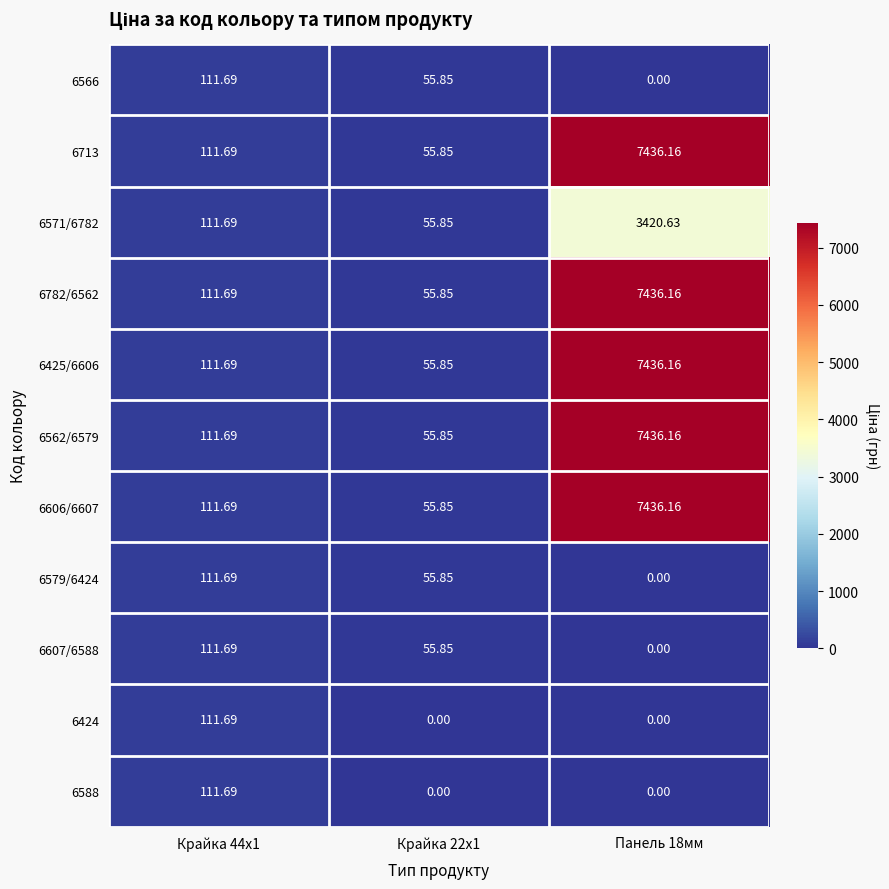

How many values in 6588 are above zero?

1